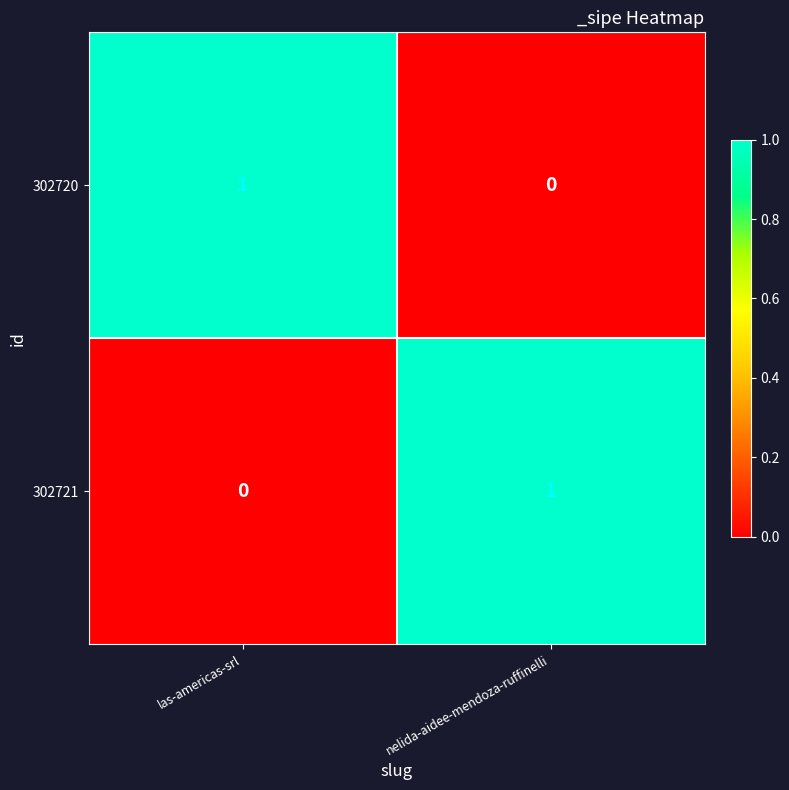

Is the value of 302721 at las-americas-srl greater than the value of 302720 at las-americas-srl?

No